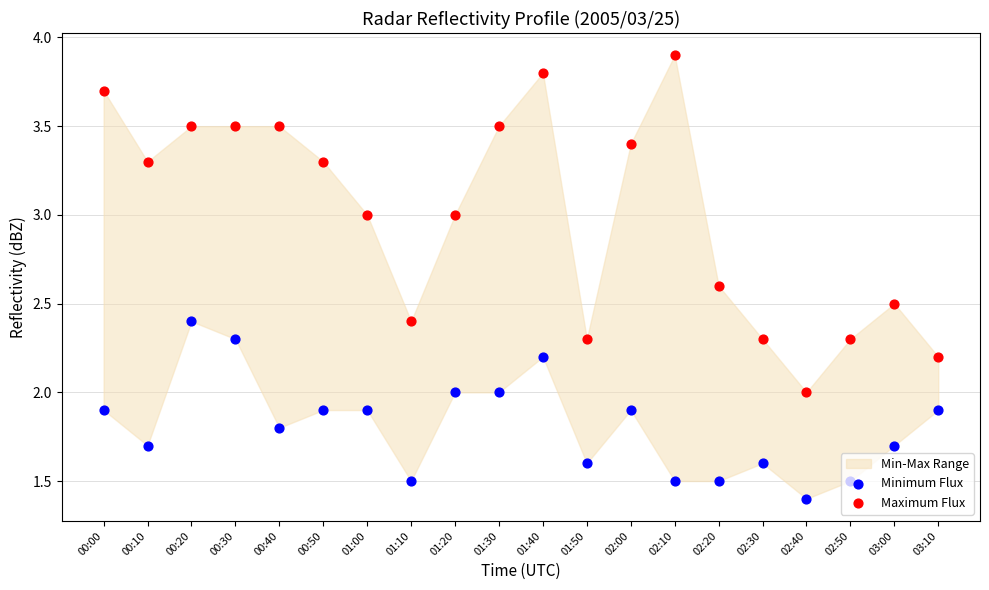

Which series has the largest total across all categories?

Maximum Flux